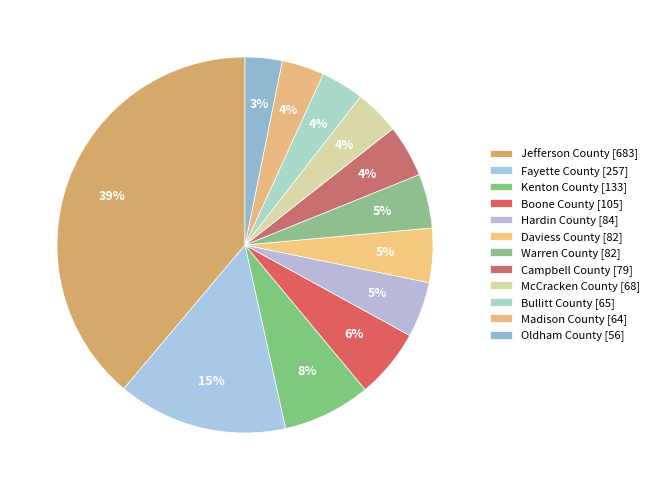

How many segments does this pie chart have?

12